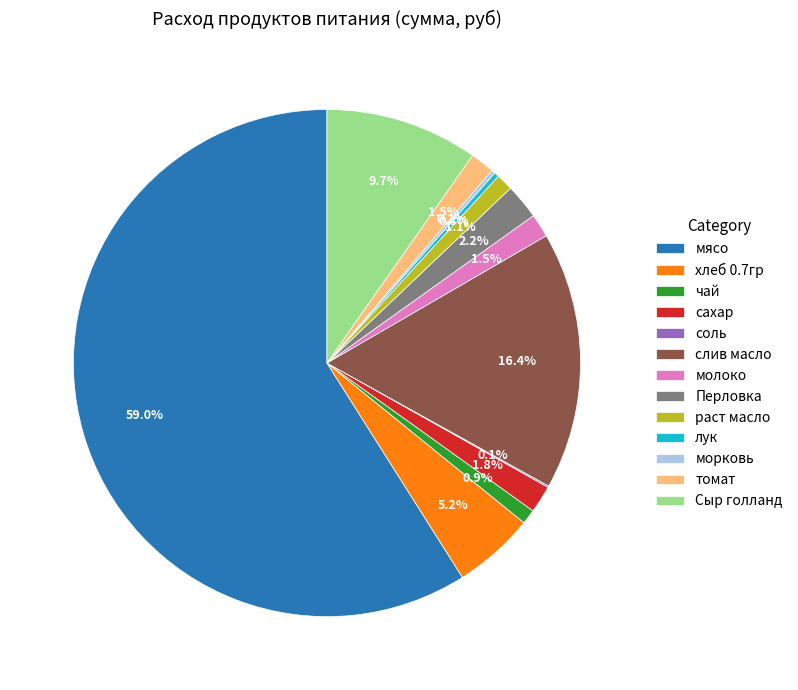

Which category has the biggest portion of the pie?

мясо